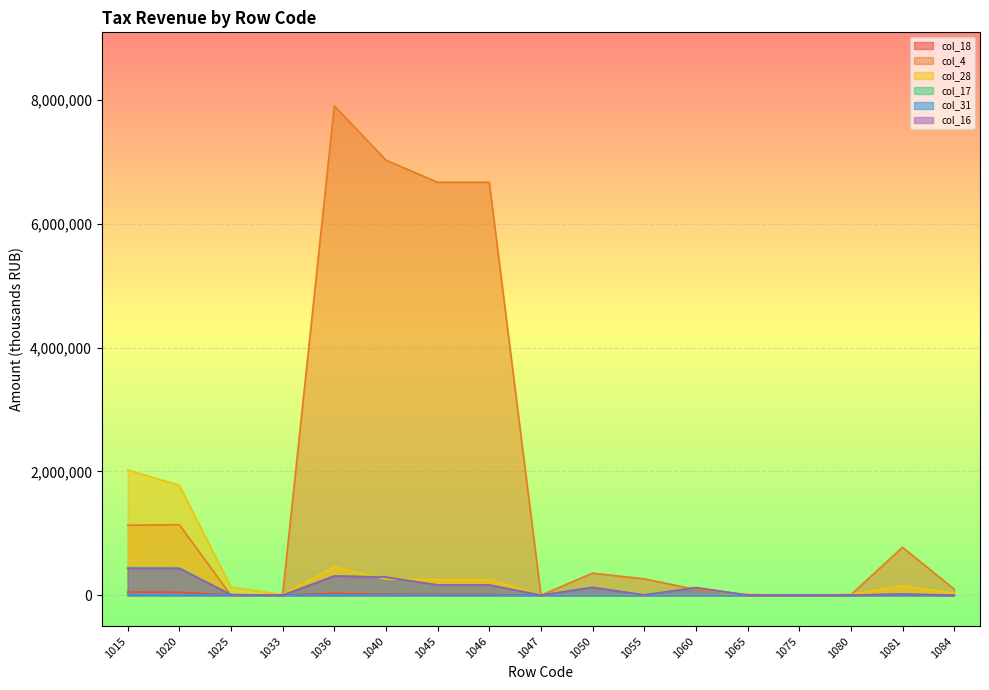

At which label does col_18 reach its minimum?

1047